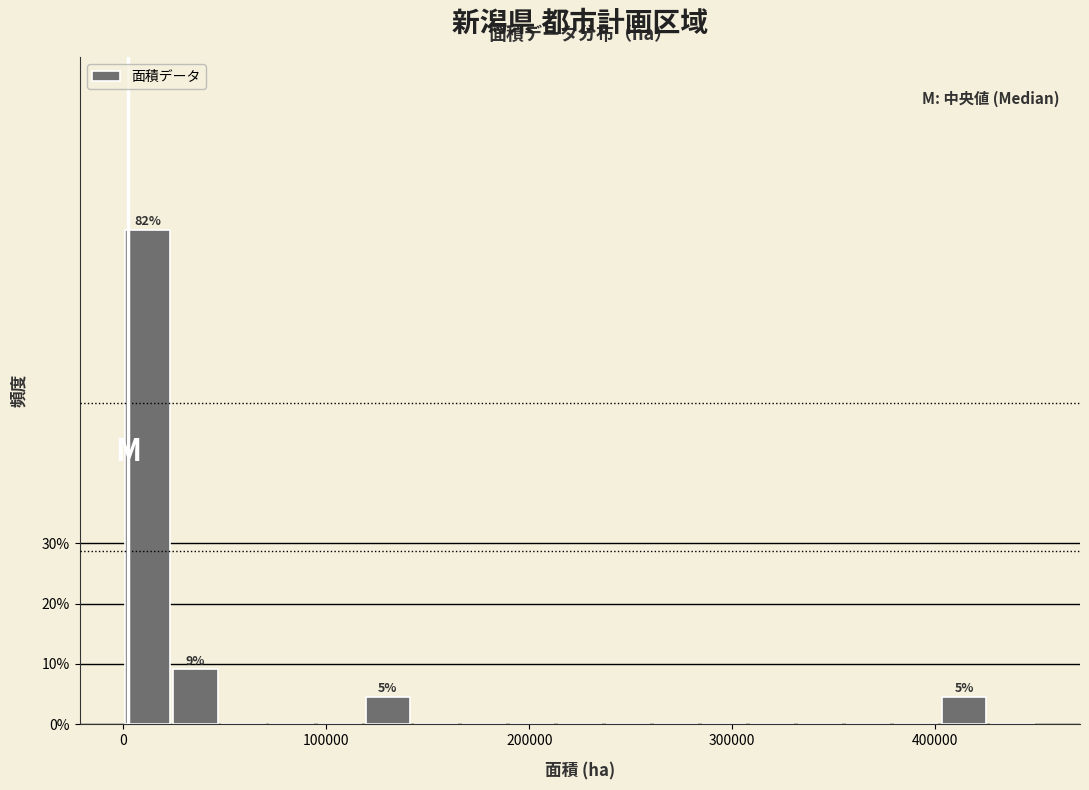

Around what value on the x-axis is the tallest bar? Give the approximate position of its centre, as read against the axis.

10000